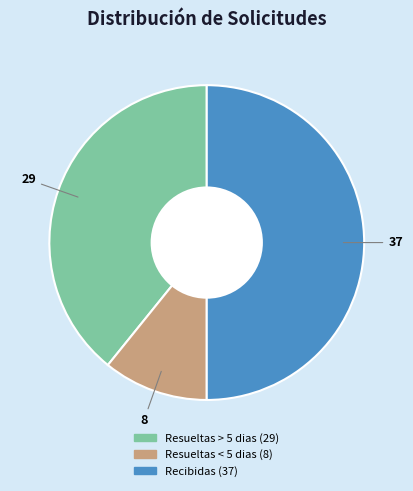

True or false: Resueltas > 5 dias accounts for 48% of the total.

False